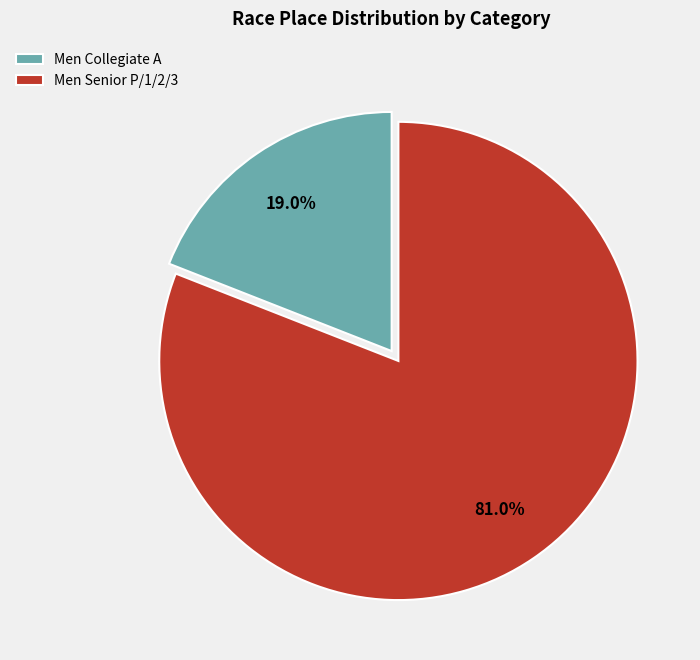

To the nearest percent, what percentage of the pie is Men Senior P/1/2/3?

81%